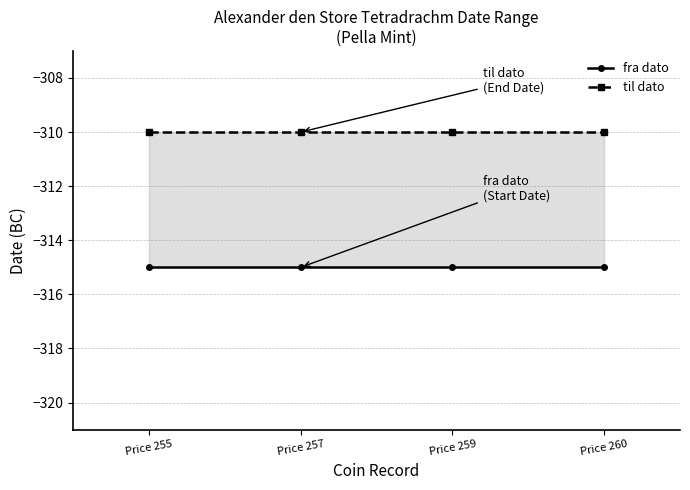

Is the value of fra dato at Price 259 greater than the value of til dato at Price 259?

No